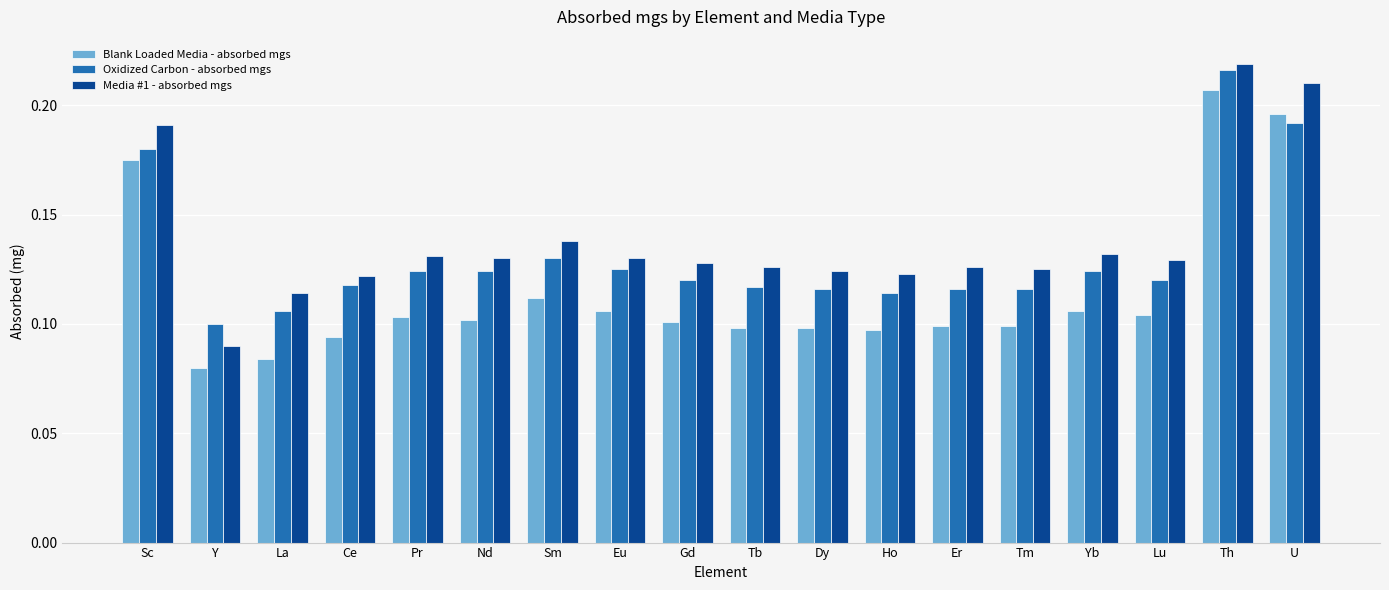

What is the label of the 16th bar from the right?

La